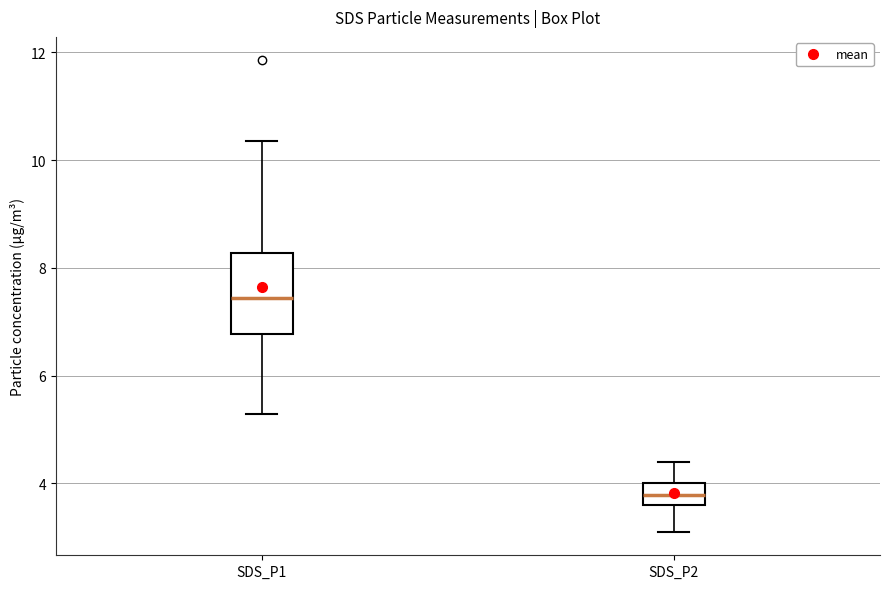

Reading left to right, transcribe this box plot: for each box, give where its median line is, the range the box spans, and where its two whiskers end, as read against the y-axis. The values are not printed on the chart, so give them approximately, as read against the axis.

SDS_P1: median 7.4, box 6.8 to 8.2, whiskers 5.2 to 10.4
SDS_P2: median 3.8, box 3.6 to 4.0, whiskers 3.2 to 4.4